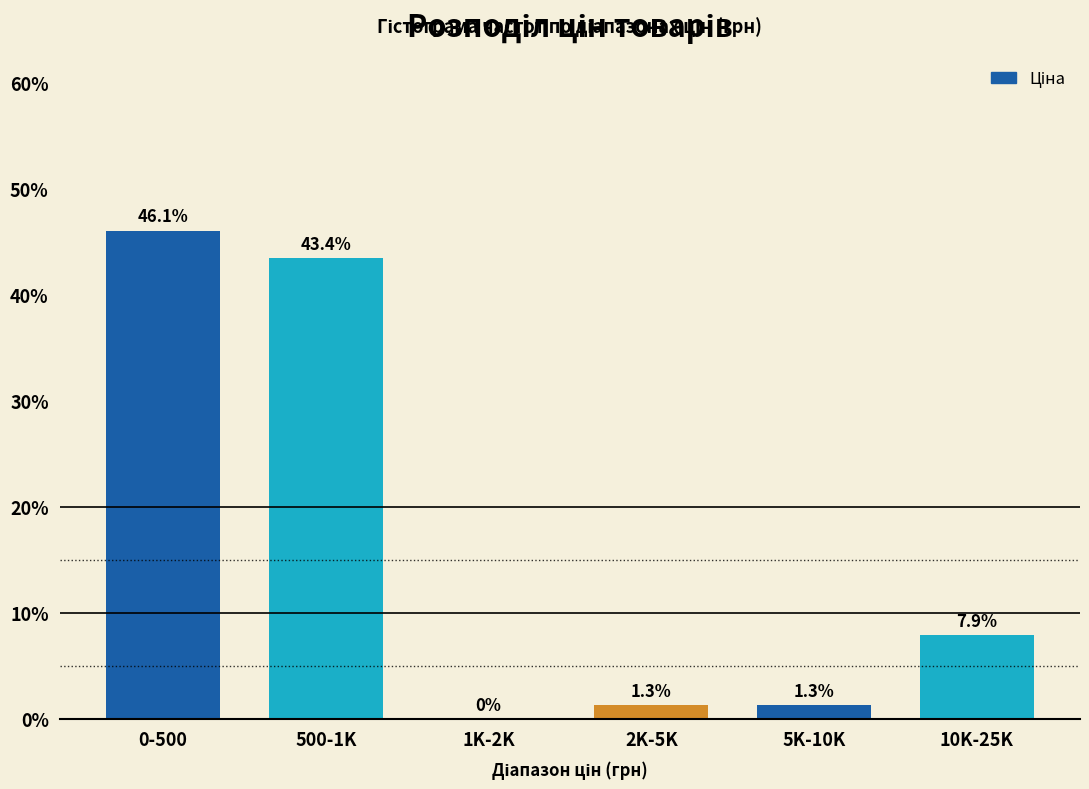

Reading left to right, extract all data points from this chart.

0-500=46.1	500-1K=43.4	1K-2K=0.0	2K-5K=1.3	5K-10K=1.3	10K-25K=7.9